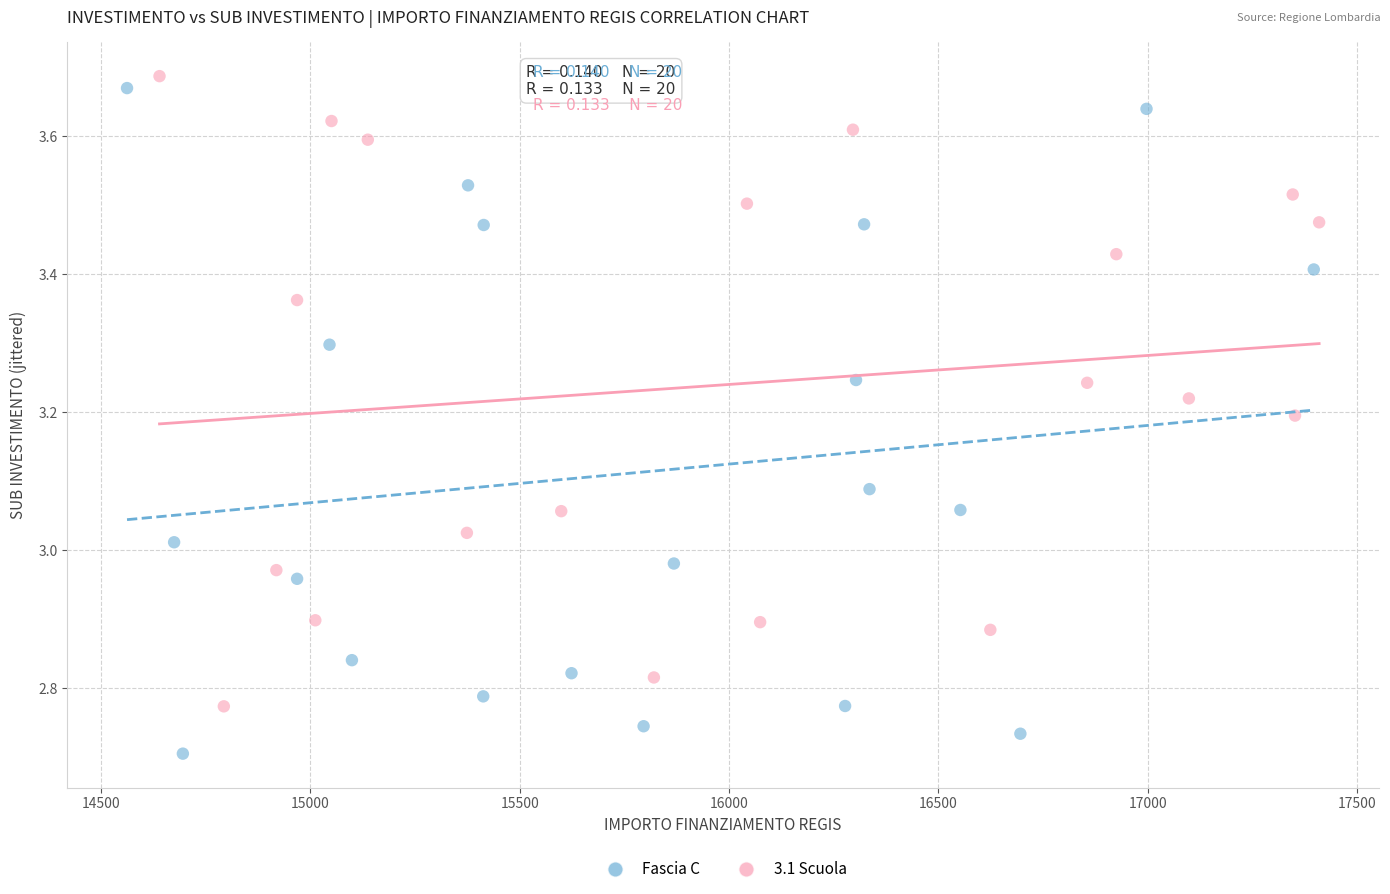

Which series reaches the minimum Y coordinate?

Fascia C